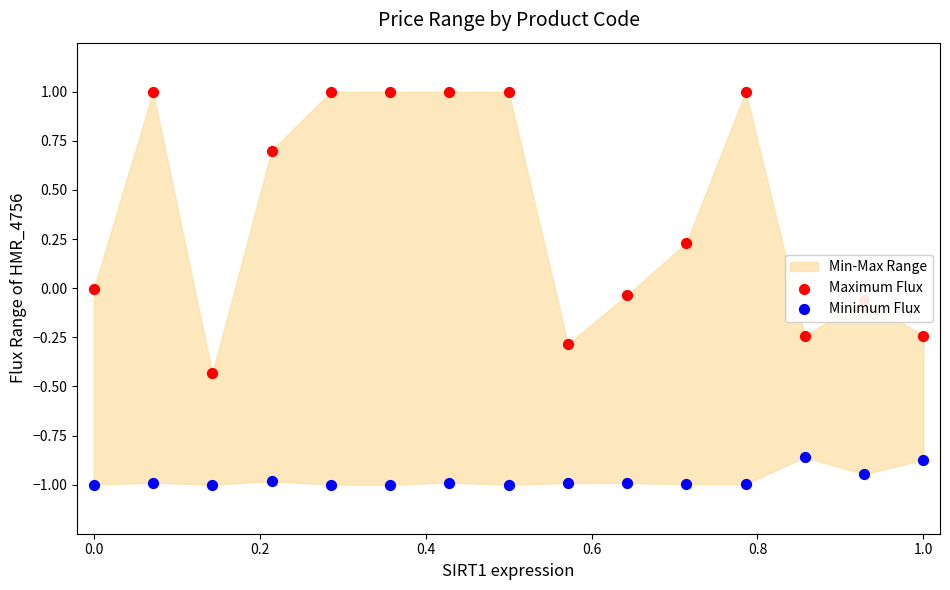

Which series has the widest spread of Y values?

Maximum Flux